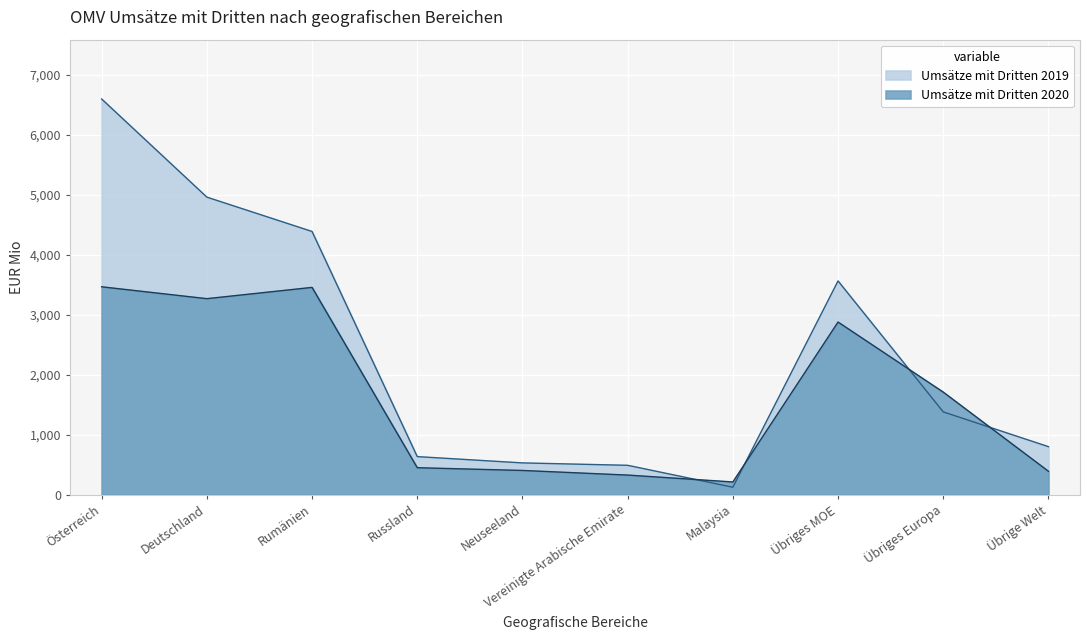

Is it true that Umsätze mit Dritten 2020 equals 98 at Übrige Welt?

False